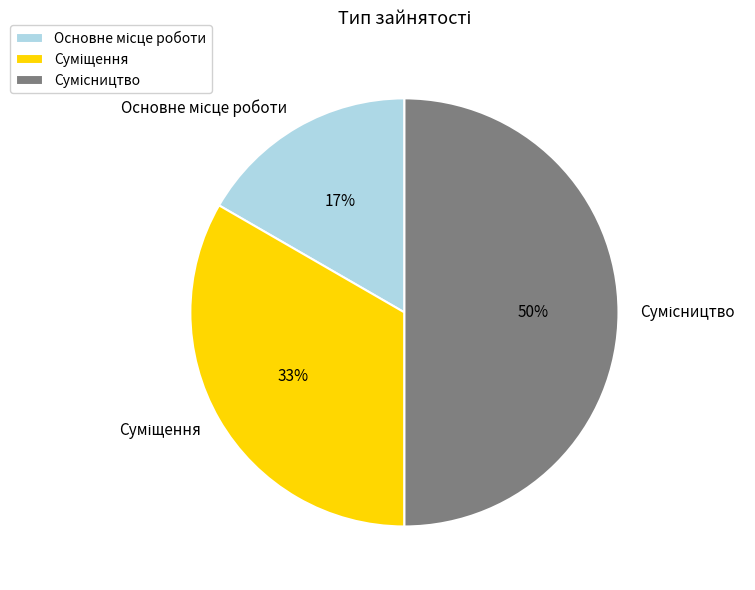

How many slices are in this pie chart?

3